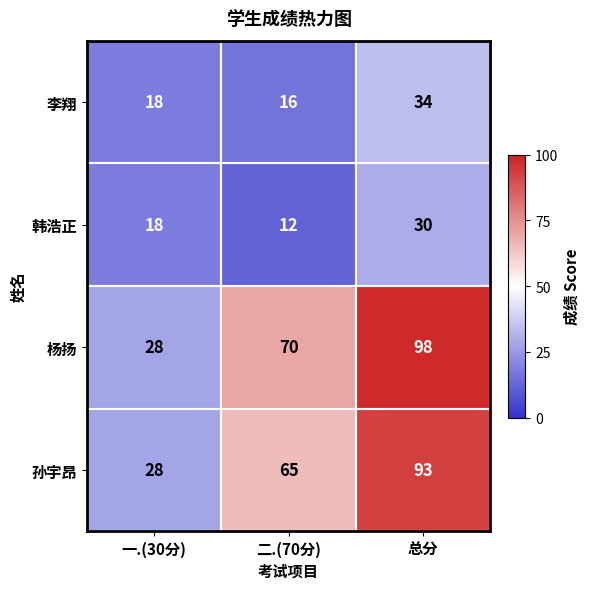

Which category has the highest value in the 李翔 series?

总分